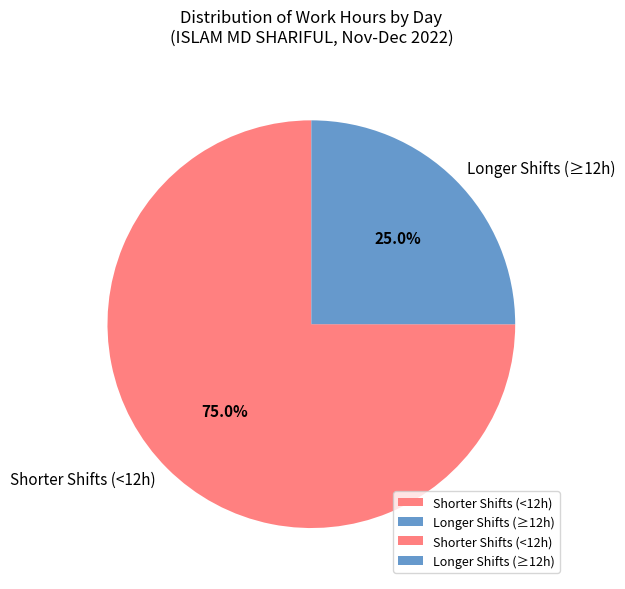

Rank the categories by value from lowest to highest.

Longer Shifts (≥12h), Shorter Shifts (<12h)